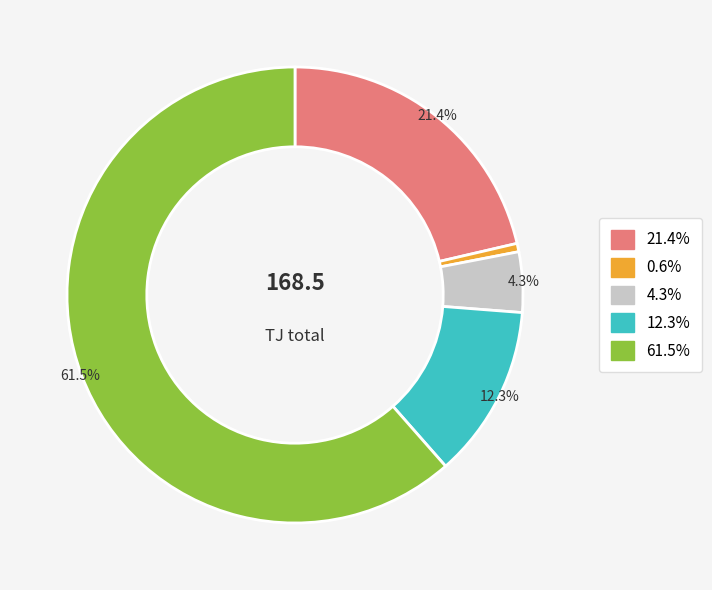

Is there any slice that represents more than half of the pie?

Yes